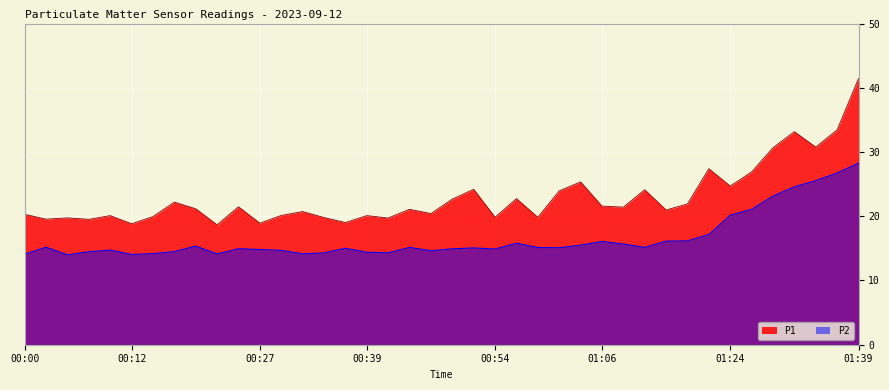

At which category does the chart reach its peak across all series?

01:39